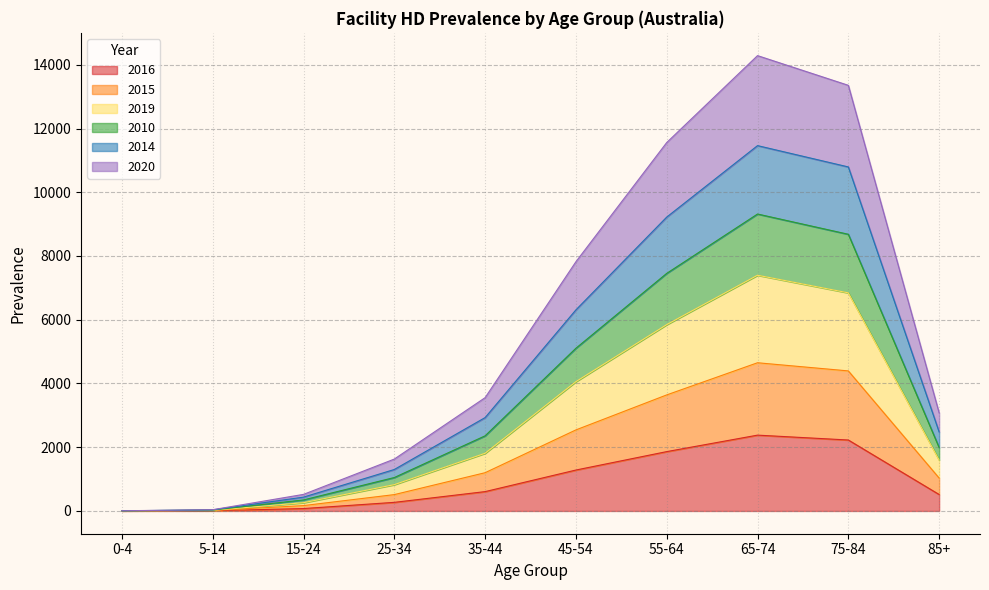

Which category has the lowest value across all series?

0-4